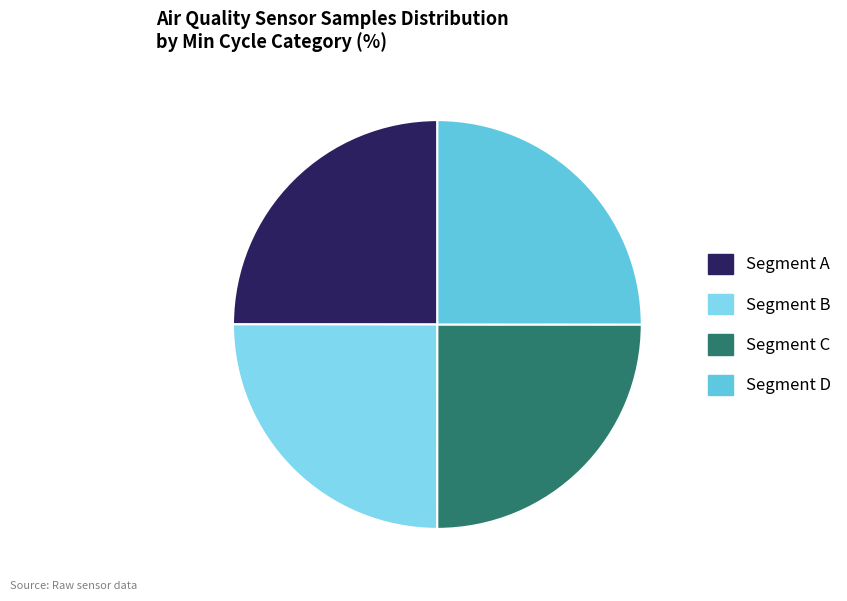

How many slices are in this pie chart?

4